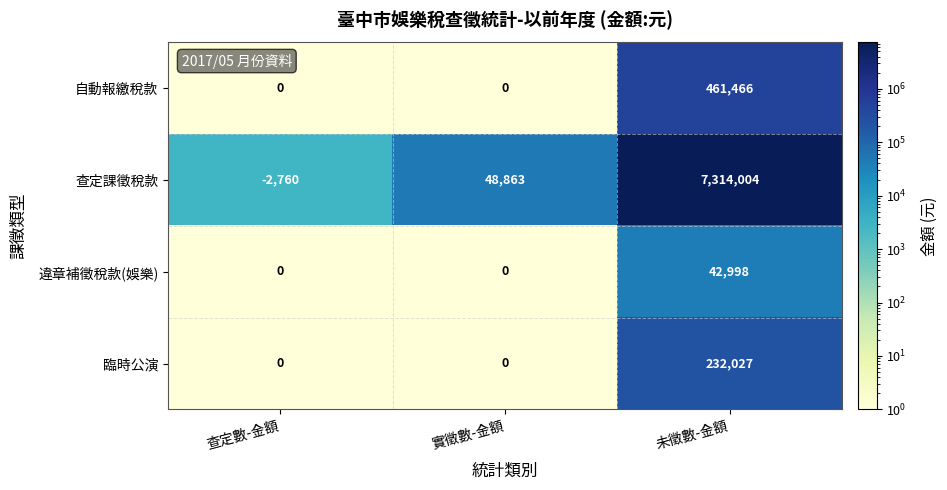

At which category is the sum across all series the highest?

未徵數-金額